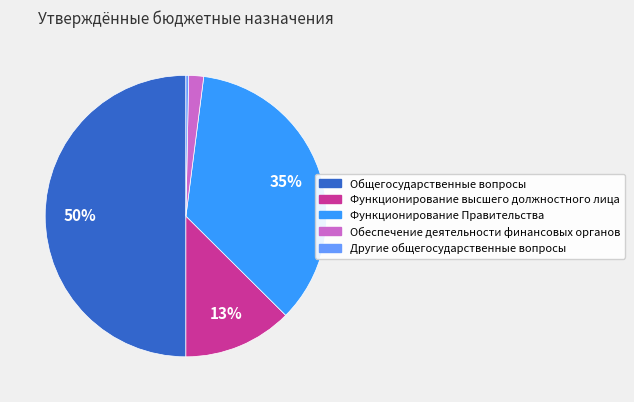

Is Обеспечение деятельности финансовых органов the majority of the pie?

No